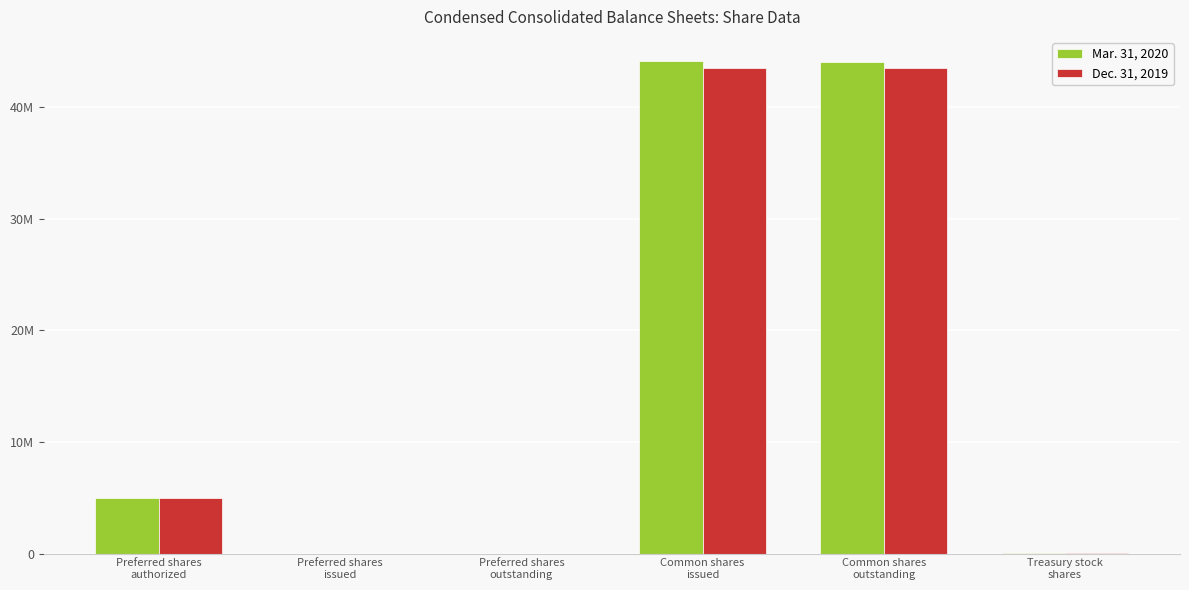

List the series in order of their overall mean, highest first.

Mar. 31, 2020, Dec. 31, 2019